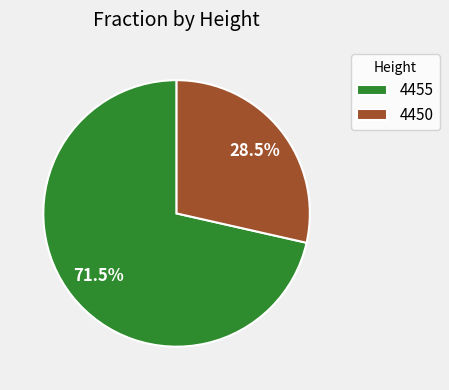

Which slice is the largest?

4455